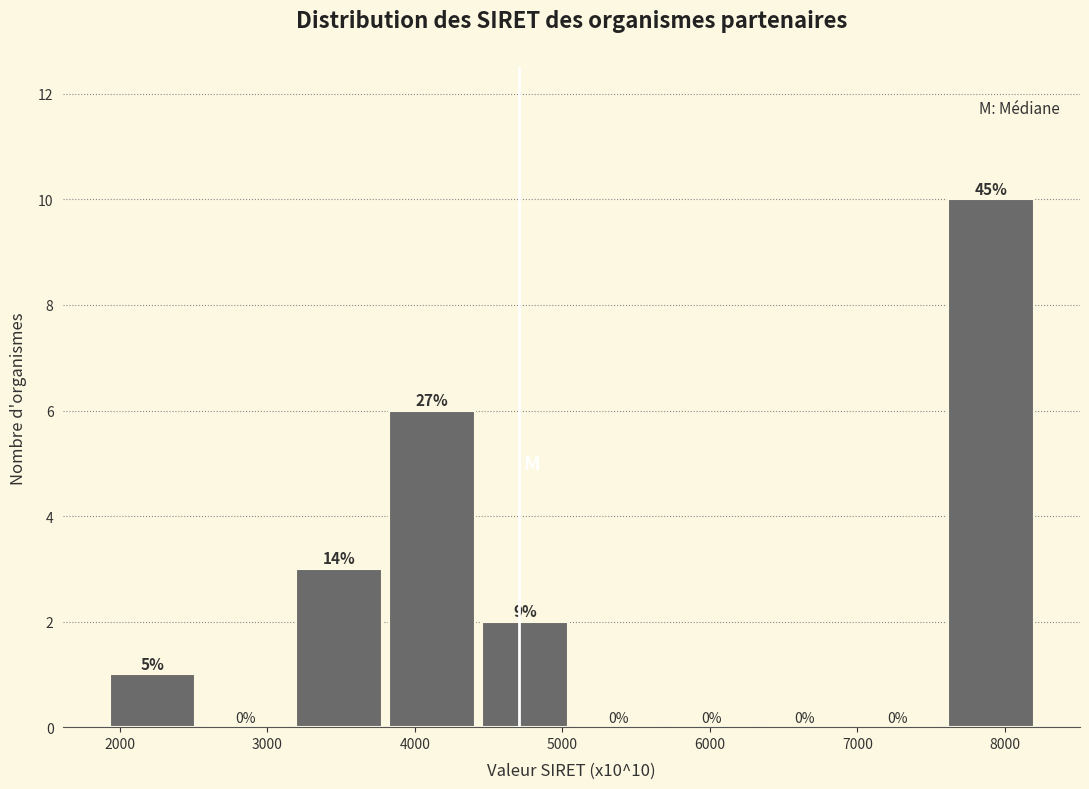

Which range on the x-axis has the tallest bar?

7600 to 8200